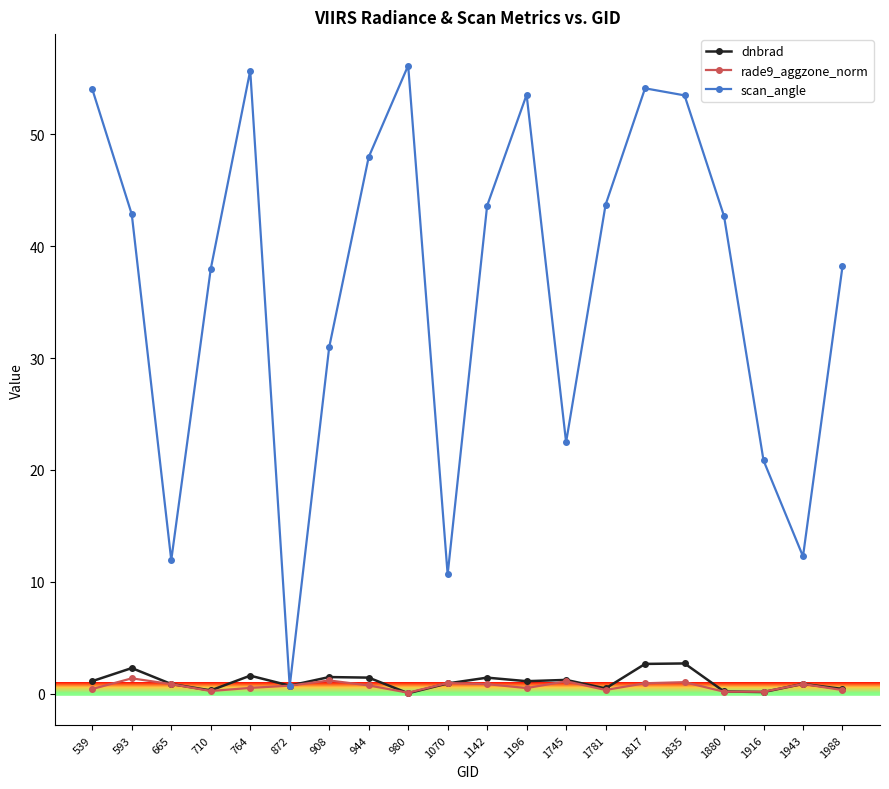

Does the chart have visible grid lines?

No